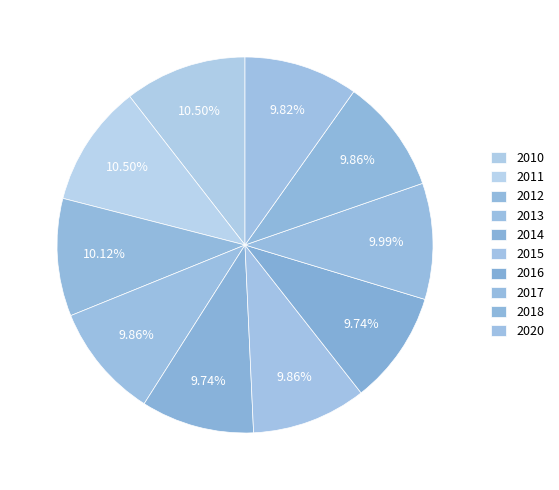

Does any single category account for the majority?

No